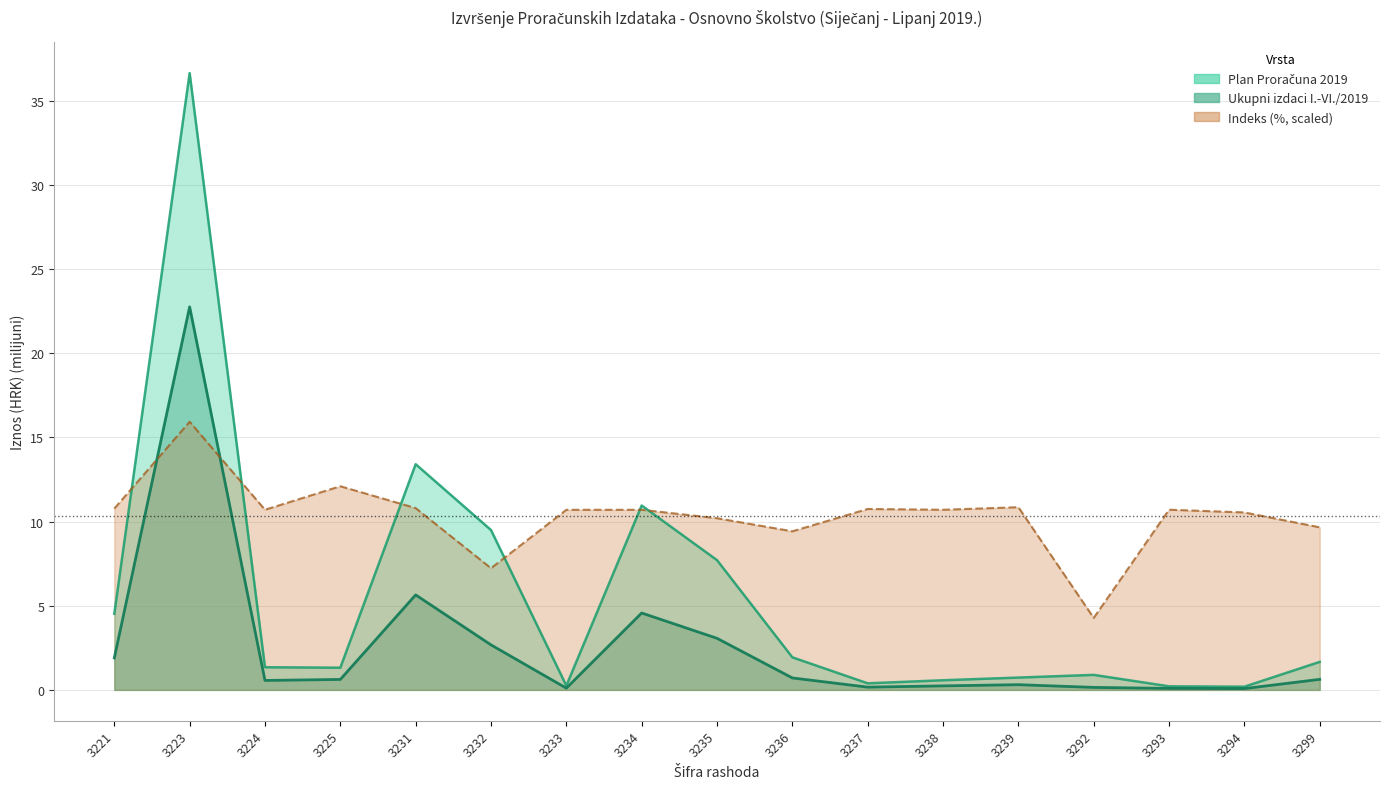

The Ukupni izdaci I.-VI./2019 series shows 0.0 at 3293. True or false?

False